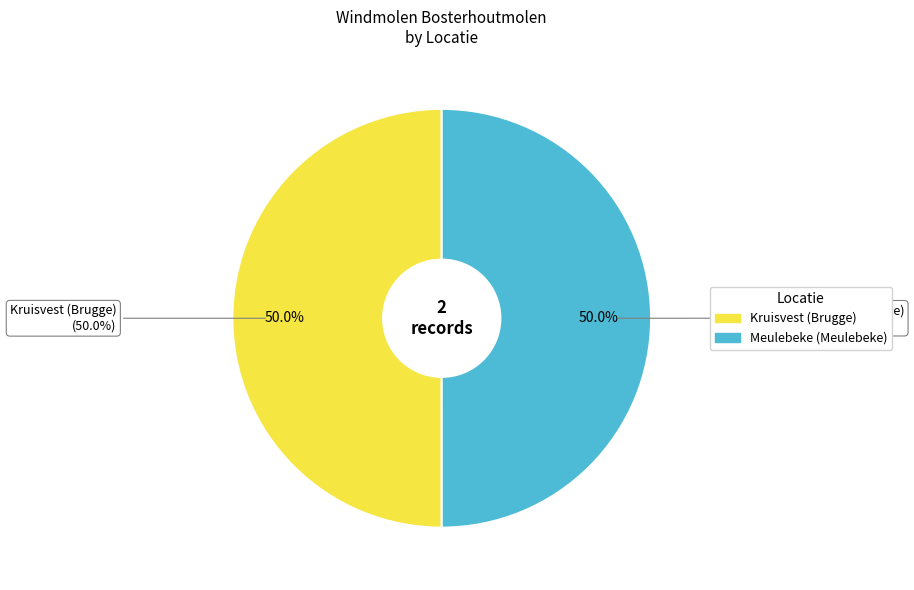

To the nearest percent, what is the average slice percentage?

50%